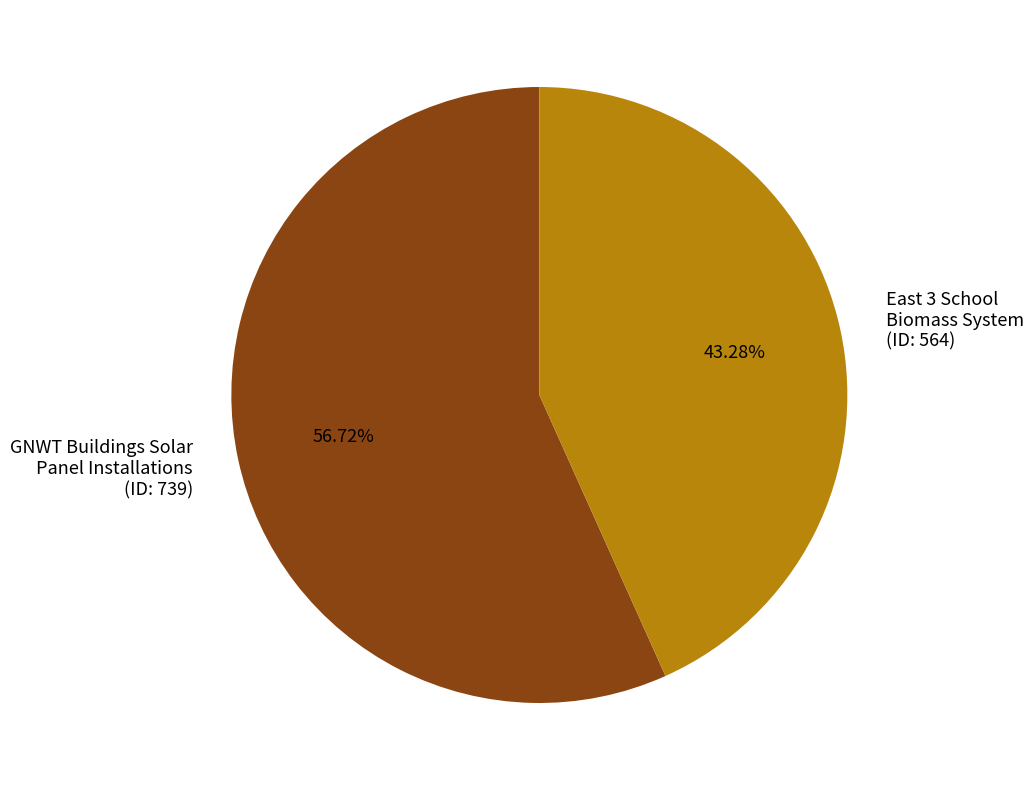

Count the number of slices in the pie.

2